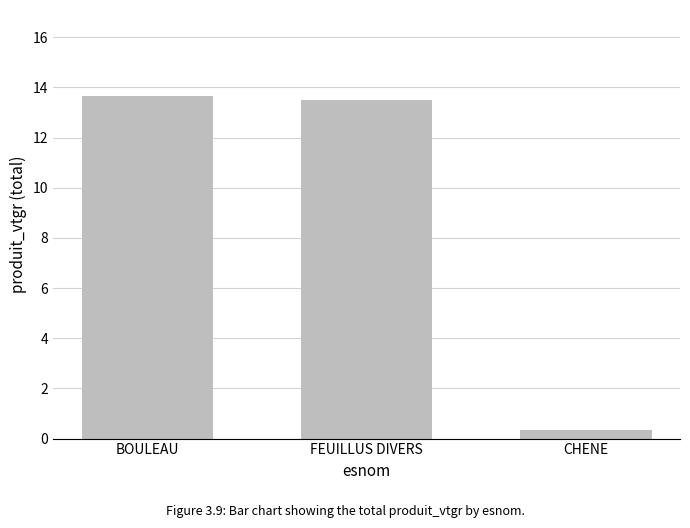

Rank the categories by value from lowest to highest.

CHENE, FEUILLUS DIVERS, BOULEAU